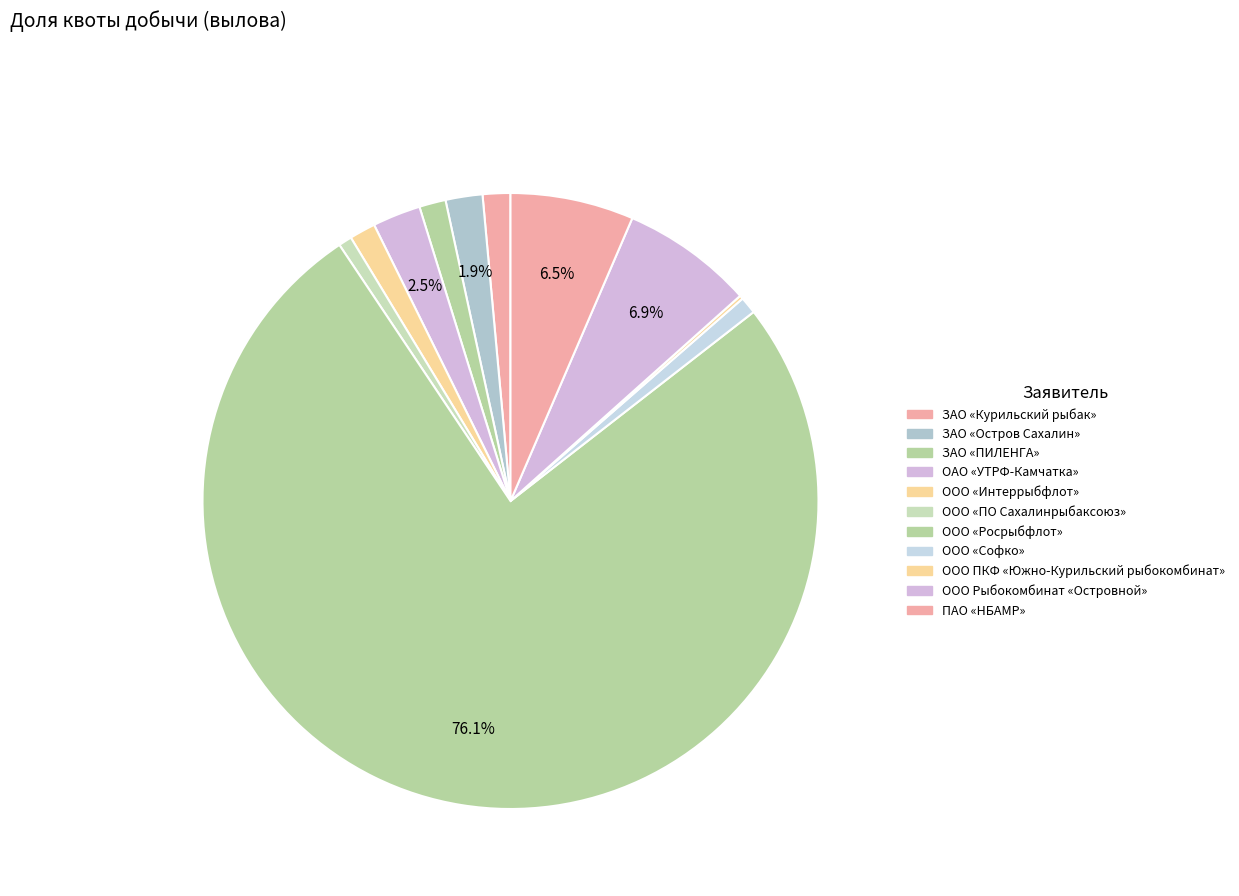

Is the sum of ПАО «НБАМР» and ООО Рыбокомбинат «Островной» greater than half?

No